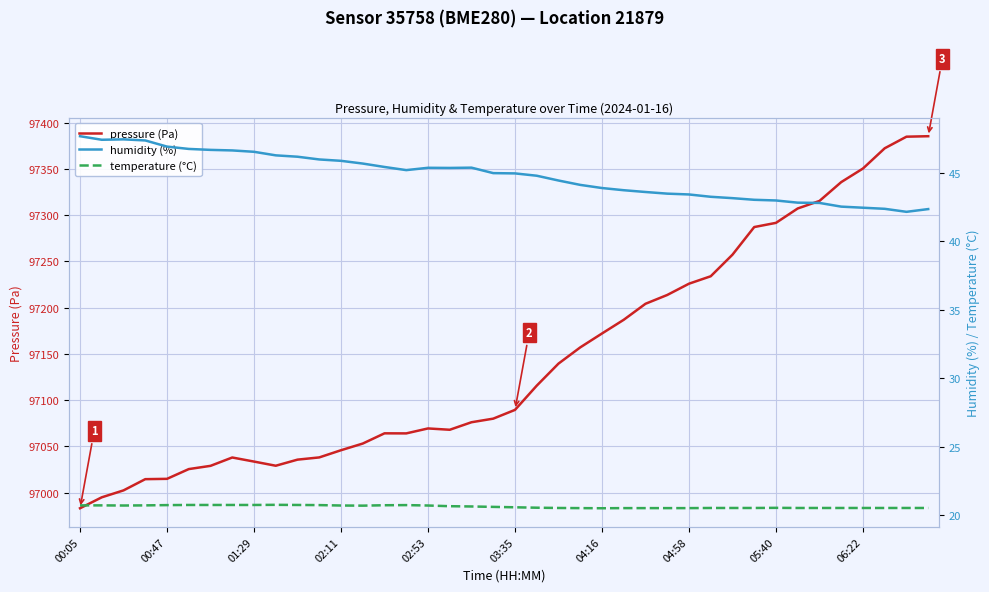

Is it true that pressure (Pa) equals 97089.5 at 03:35?

True